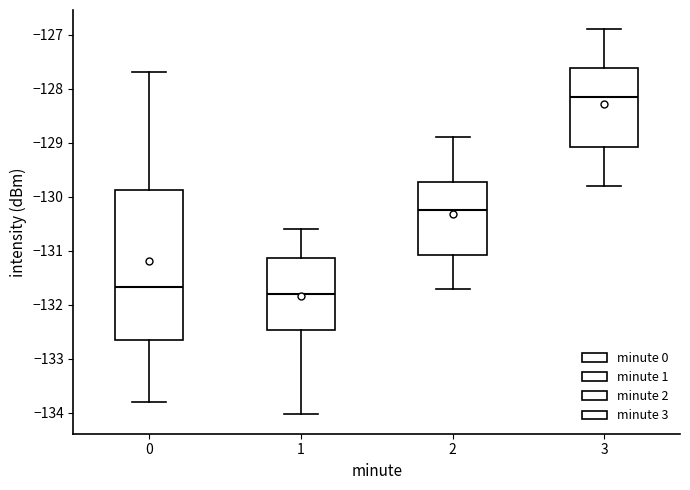

Which box's median line is the lowest?

1